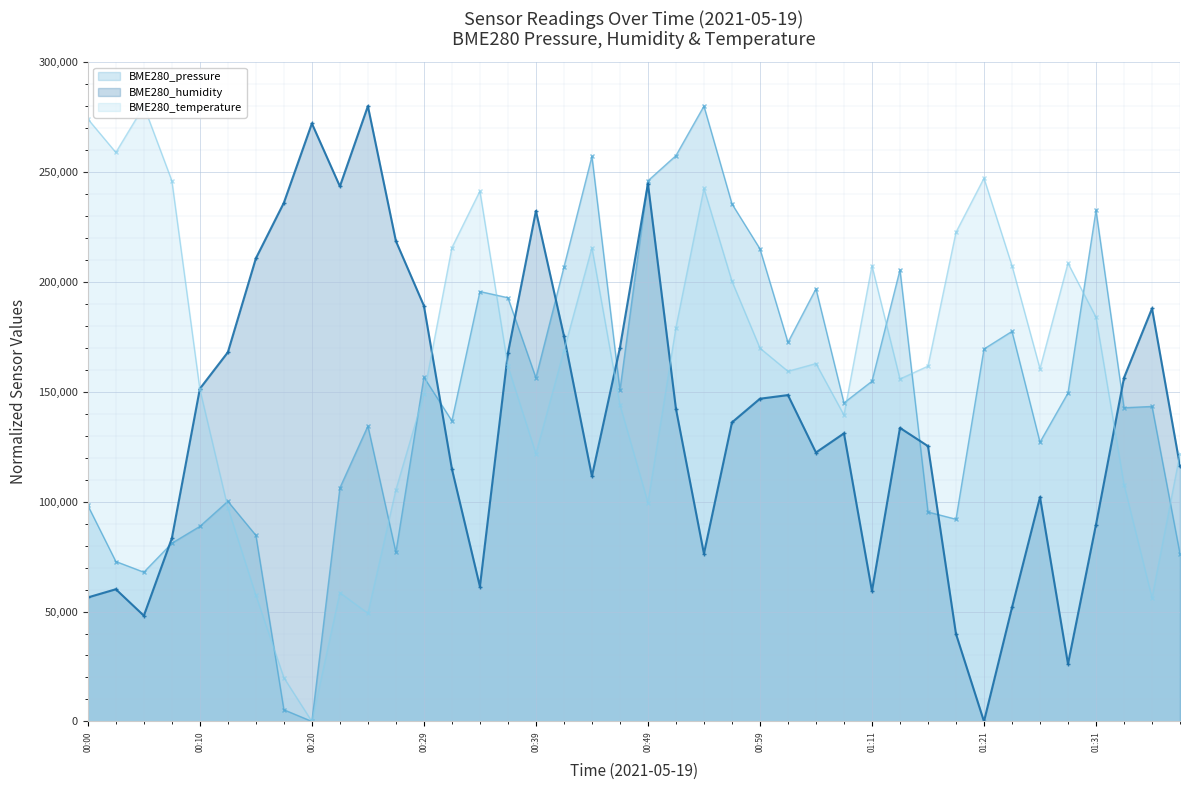

What is the highest value of the BME280_pressure series?

280000.0